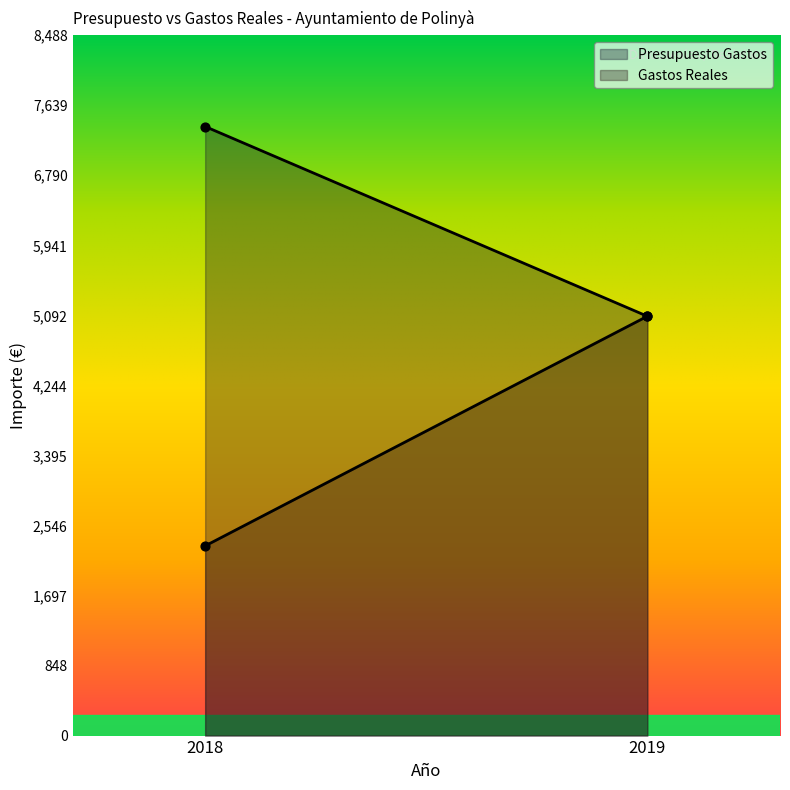

At which category is the sum across all series the highest?

2019